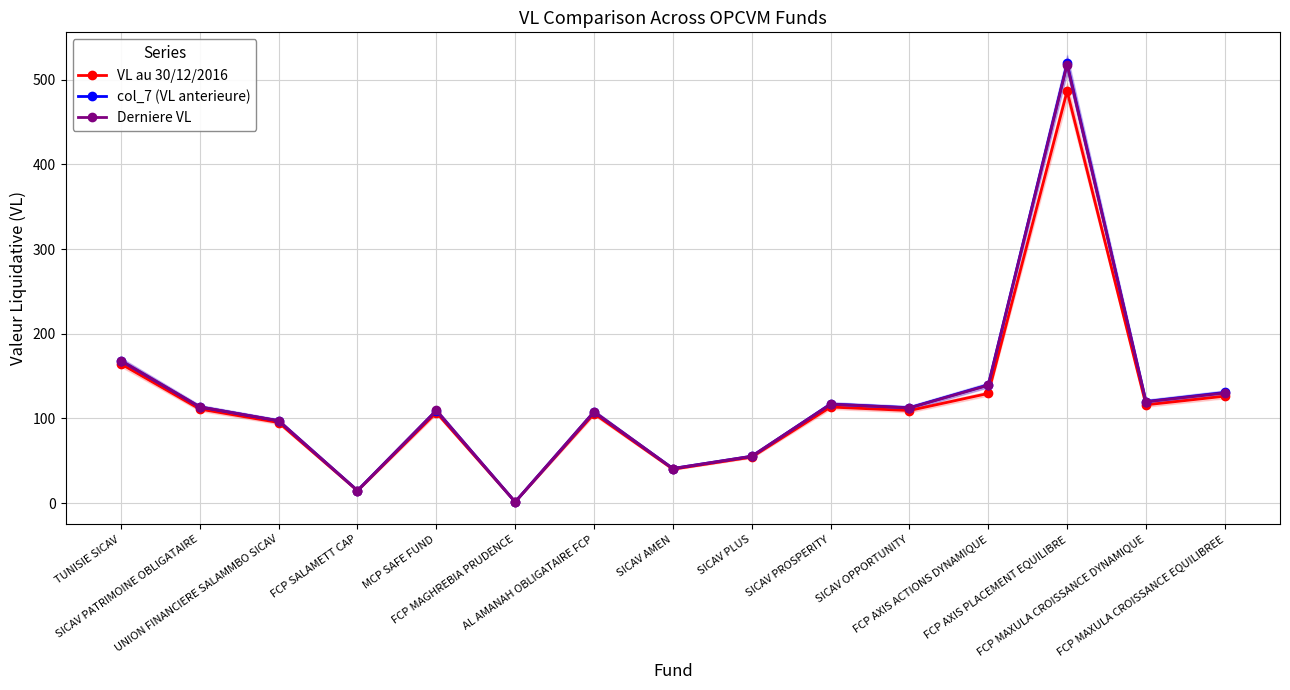

Which series has the widest spread of values?

col_7 (VL anterieure)